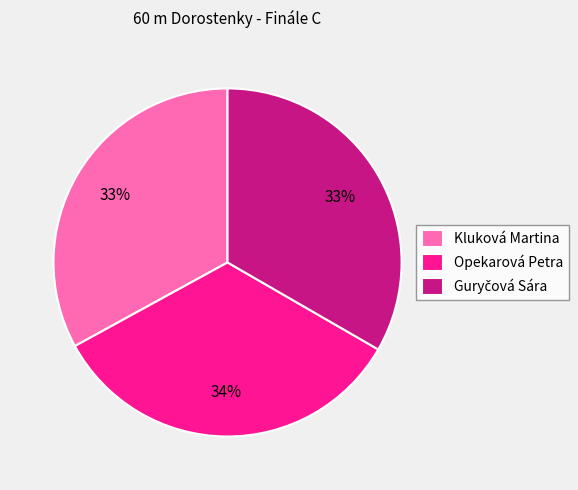

To the nearest percent, what portion does Kluková Martina represent?

33%